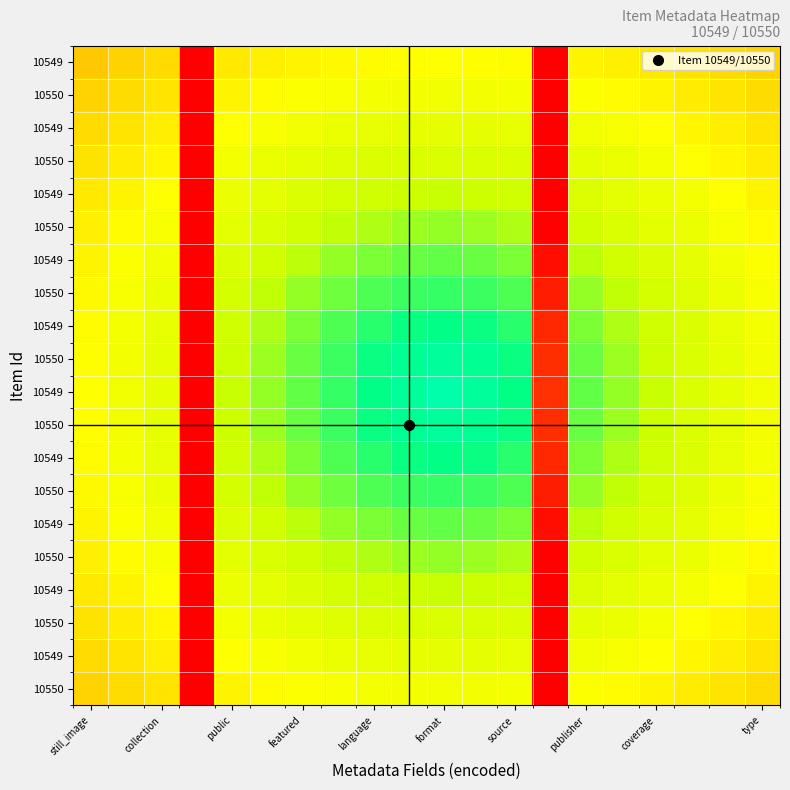

What is the greatest value displayed?

1.0